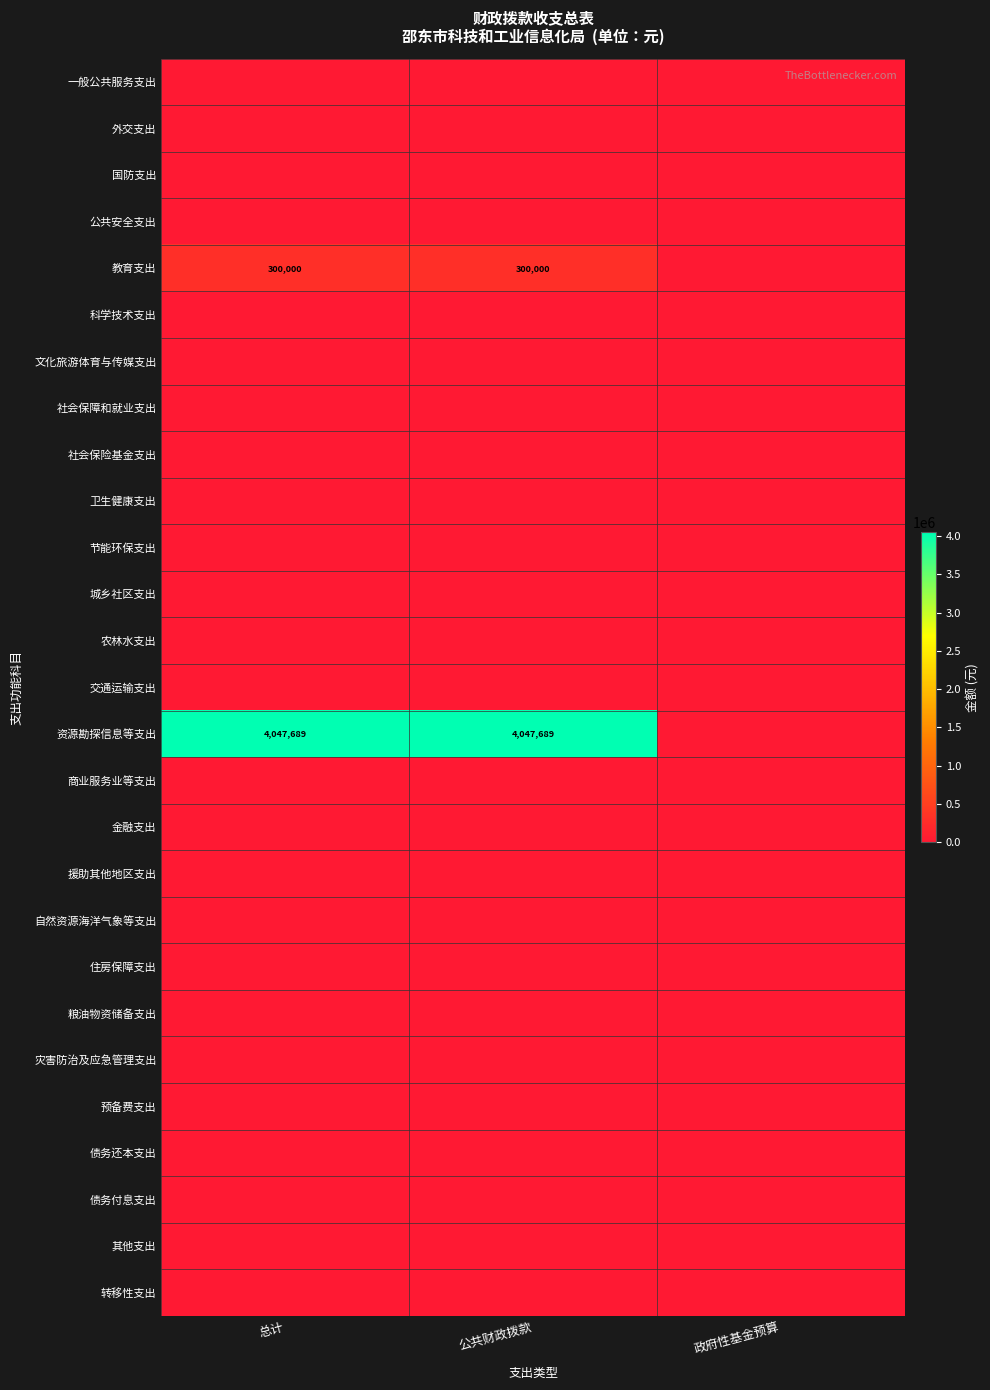

What is the spread (max minus min) of values at 公共财政拨款?

4047689